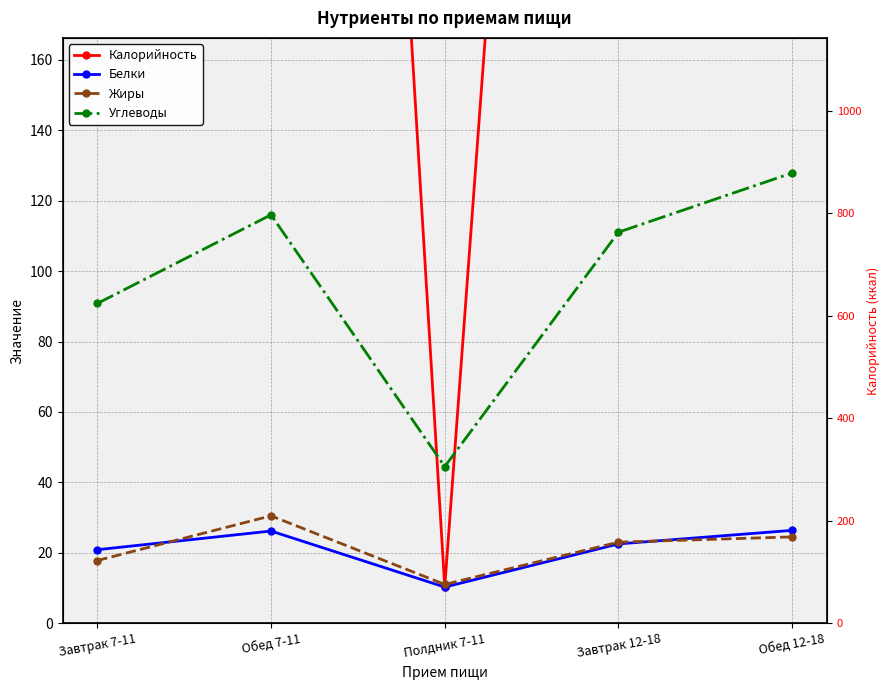

What are all the series names shown in the legend?

Калорийность, Белки, Жиры, Углеводы